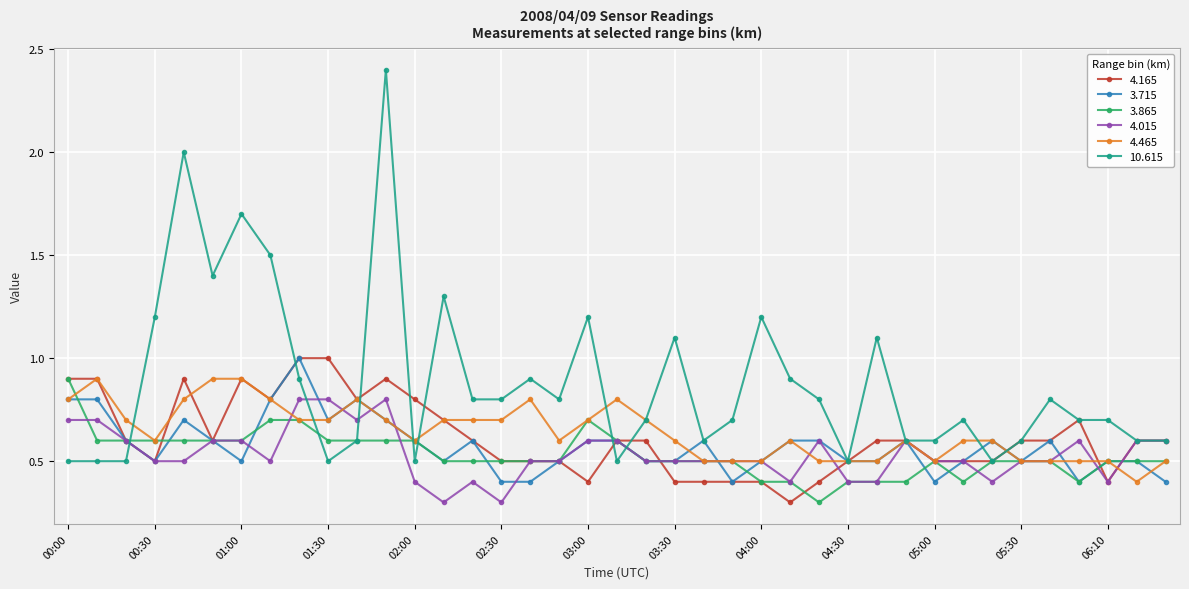

What is the smallest value displayed?

0.3